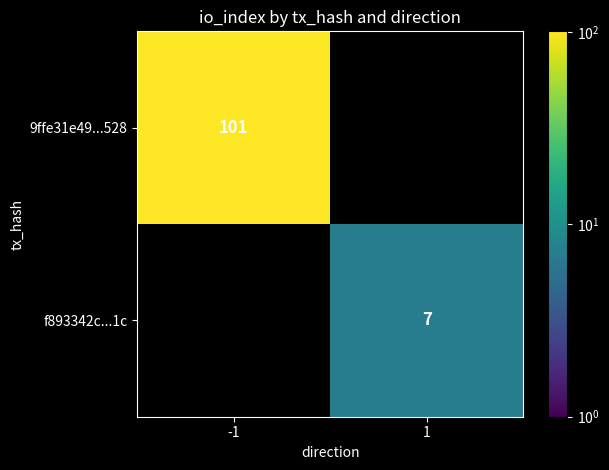

The value of 9ffe31e49...528 at -1 is 44. True or false?

False